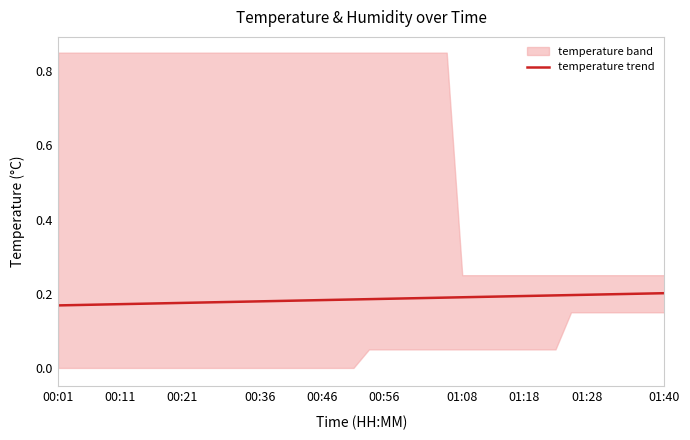

Is it true that temperature trend equals 0.3 at 00:36?

False